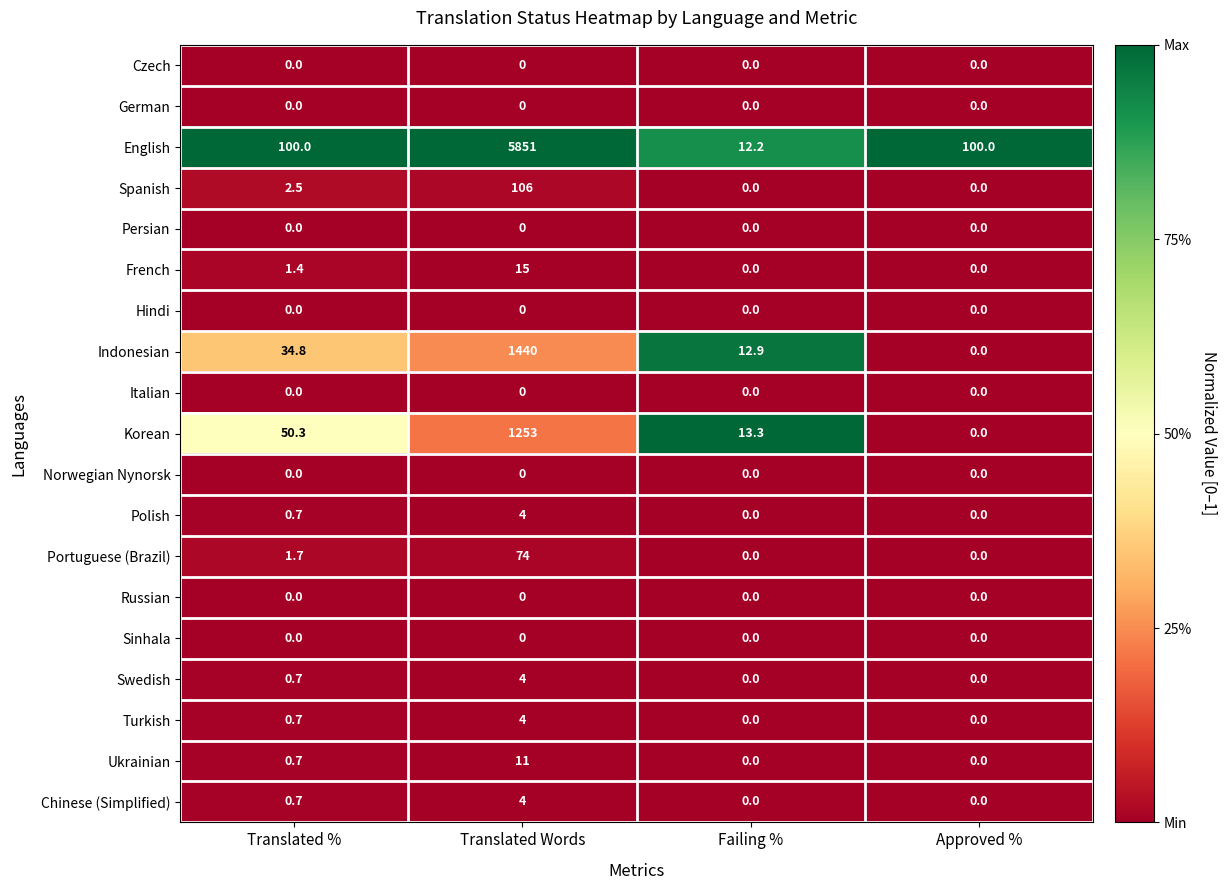

What is the total value across all series at Translated %?

194.2